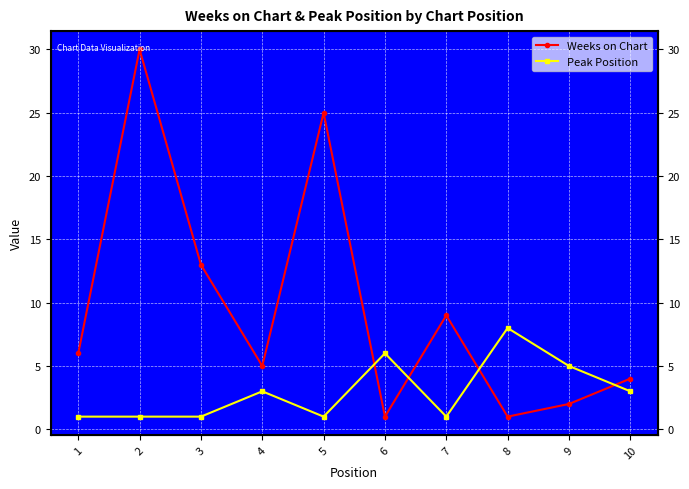

Does the chart display data point markers on the line(s)?

Yes